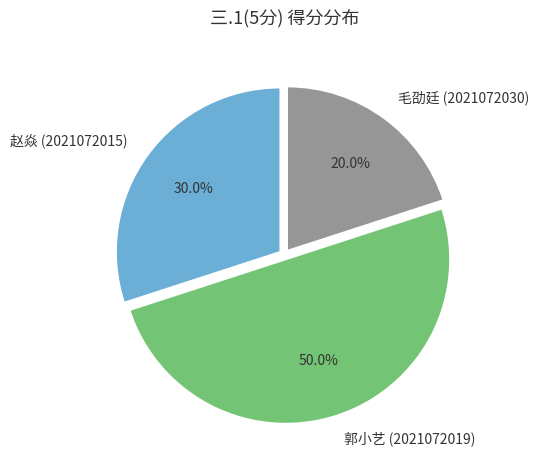

What is the largest slice in the pie chart?

郭小艺 (2021072019)